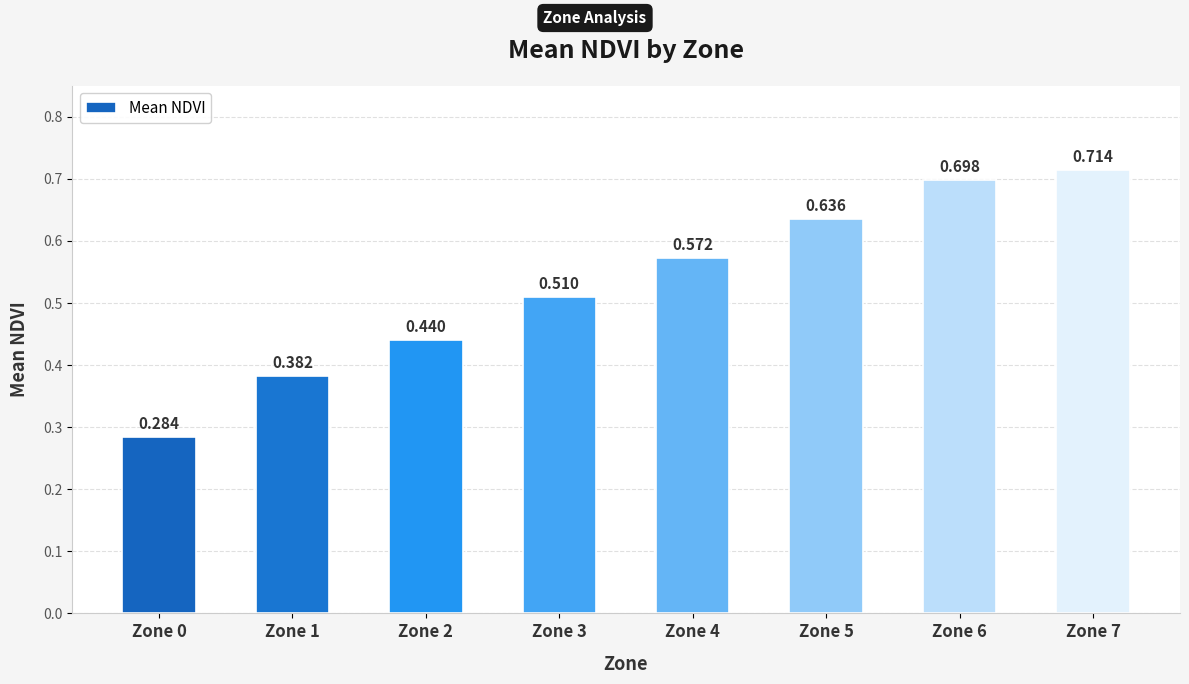

Are the bars horizontal?

No